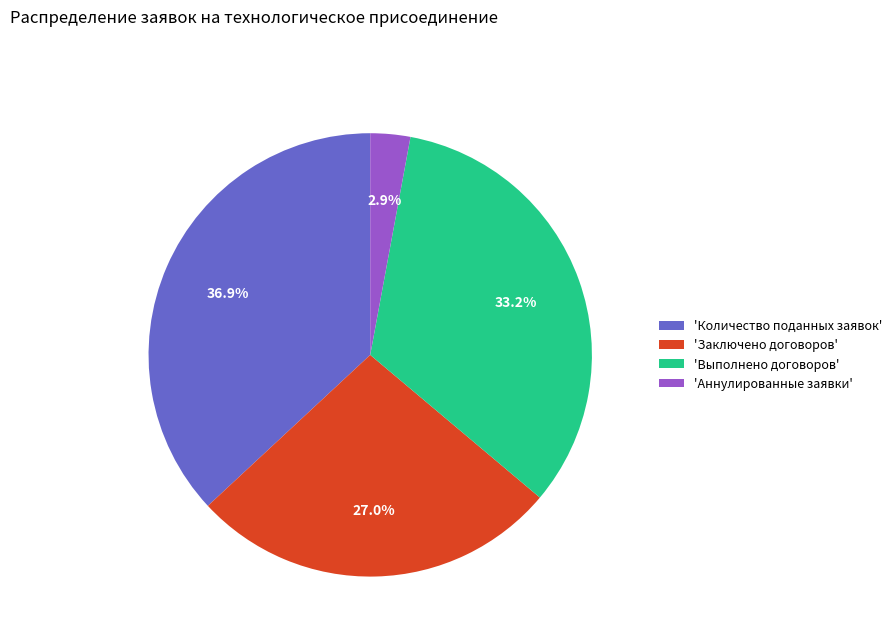

Do 'Заключено договоров' and 'Аннулированные заявки' together represent more than half of the pie?

No